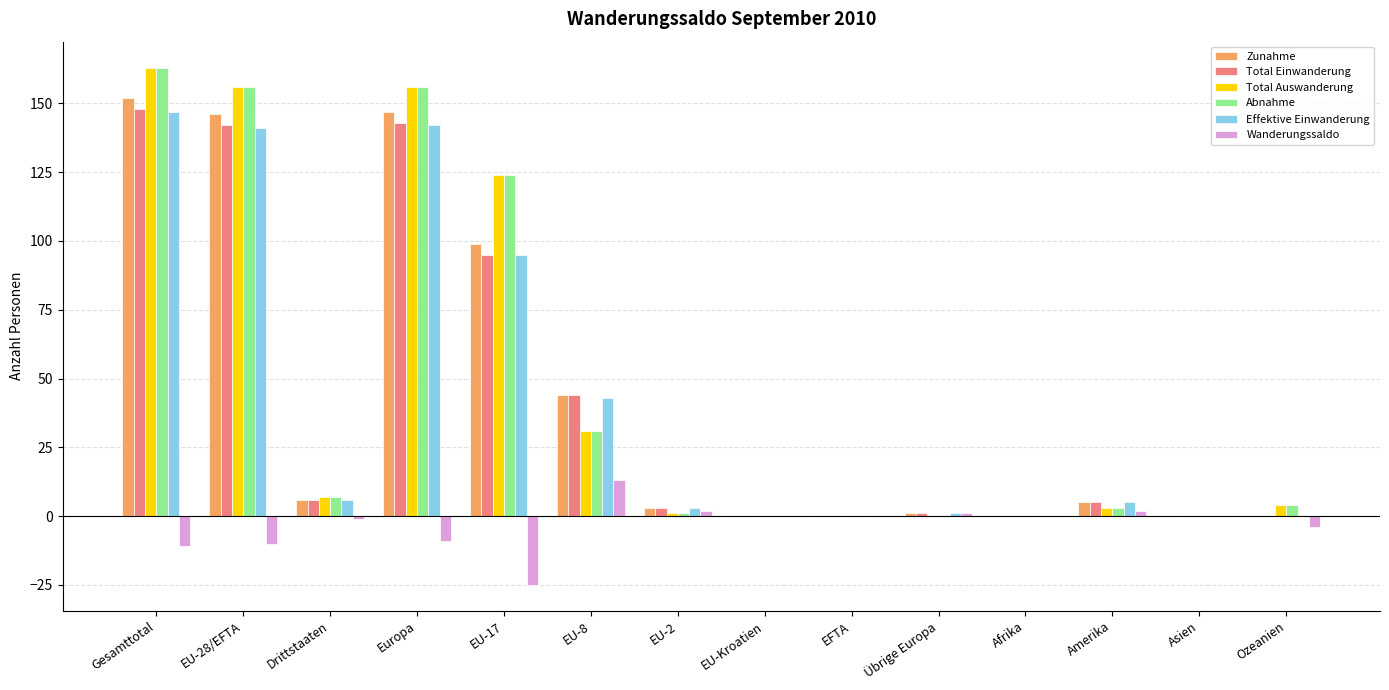

Which category has the highest value across all series?

Gesamttotal